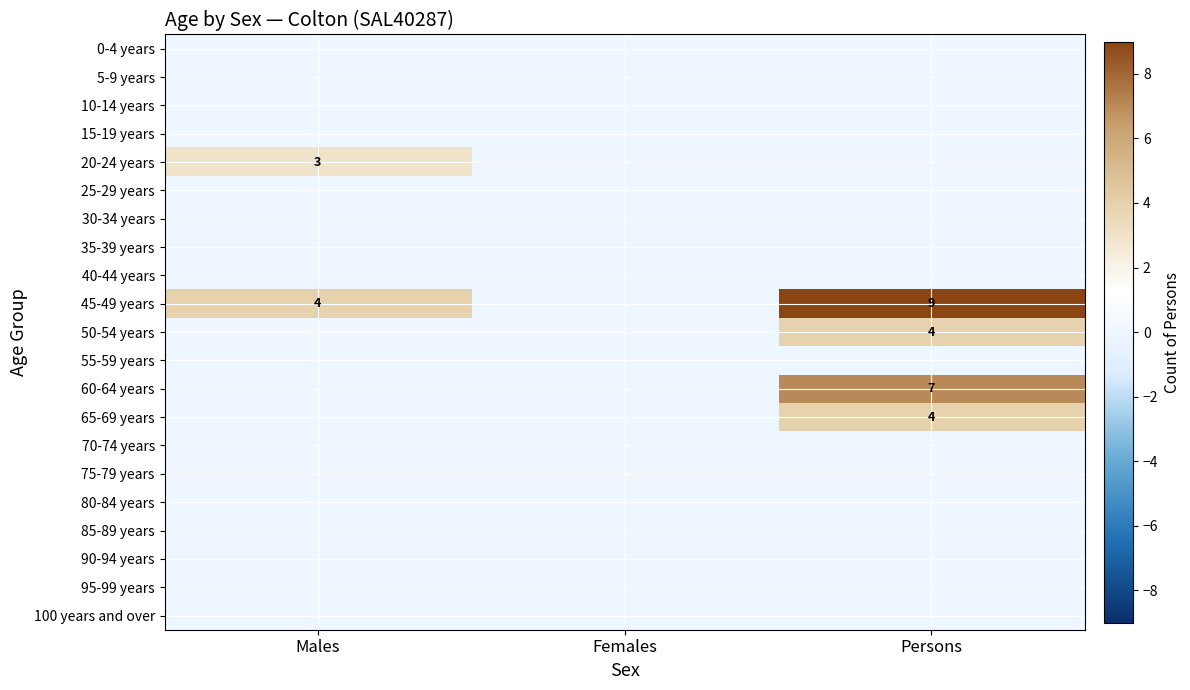

Is it true that 65-69 years equals 6 at Persons?

False